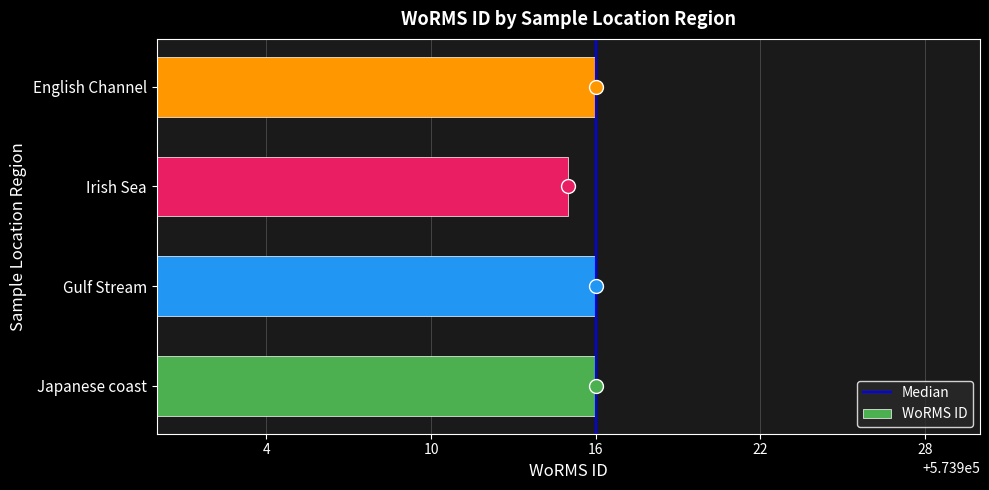

What is the sum of all values?

2295663